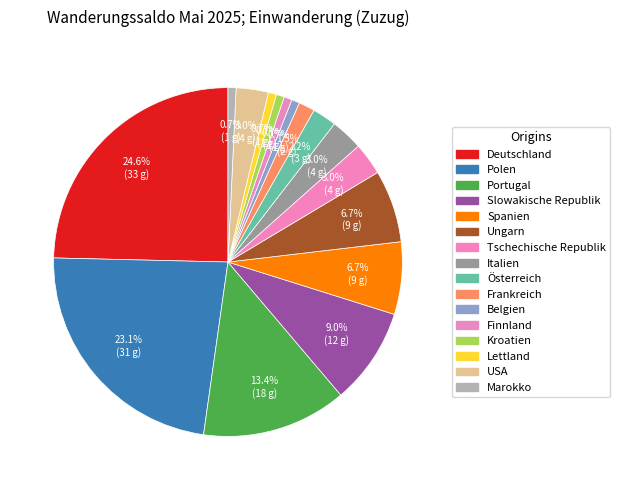

What percentage is the Marokko slice, to the nearest percent?

1%